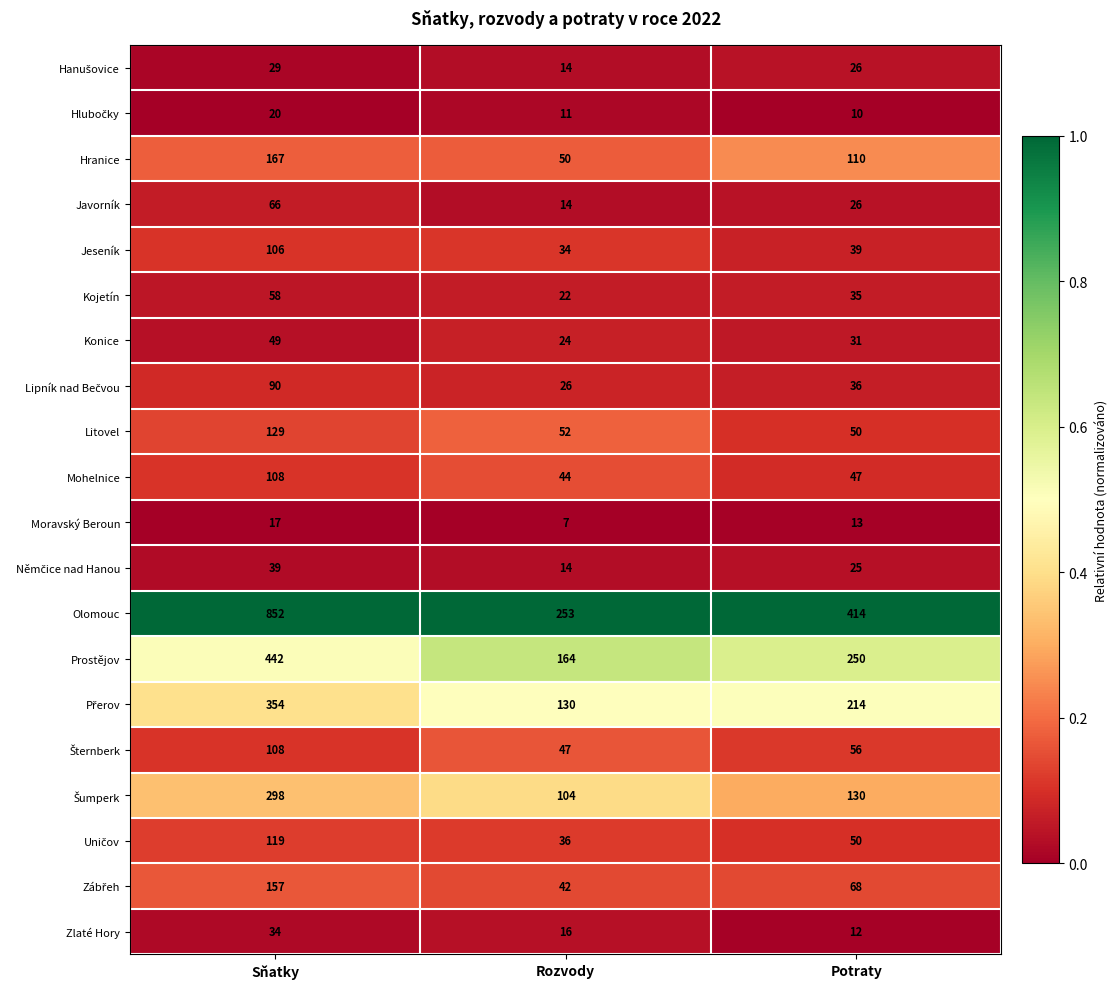

How many distinct data groups are displayed?

20